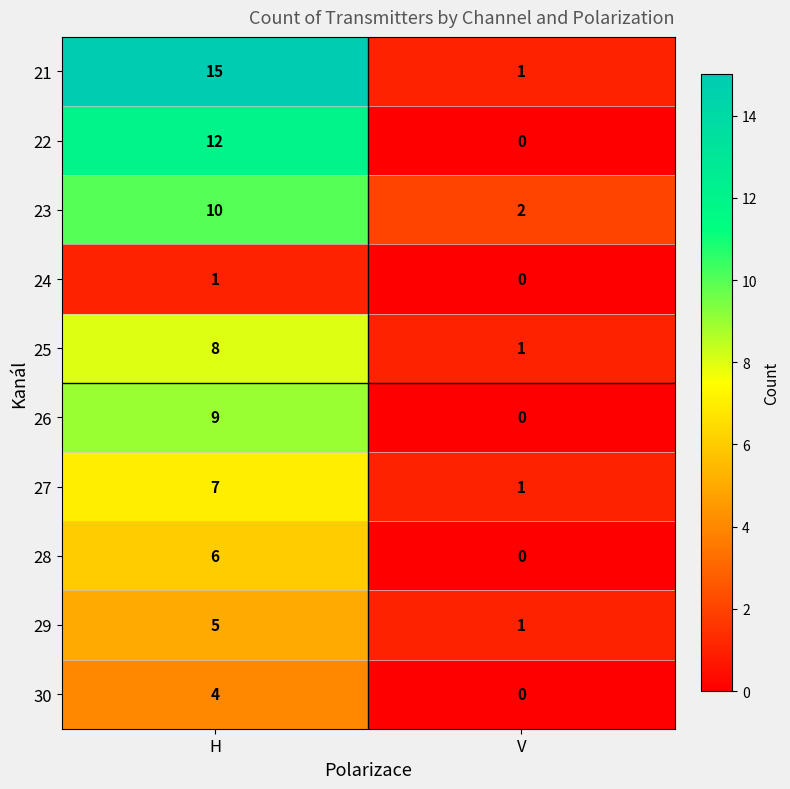

The value of 24 at H is 2. True or false?

False